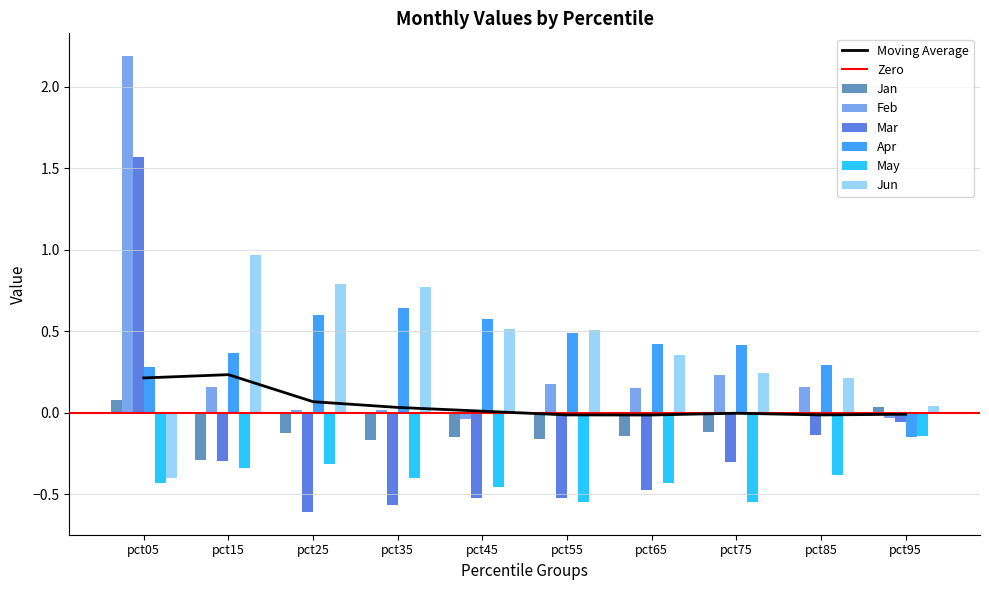

How many data points in Jan are less than 0?

8